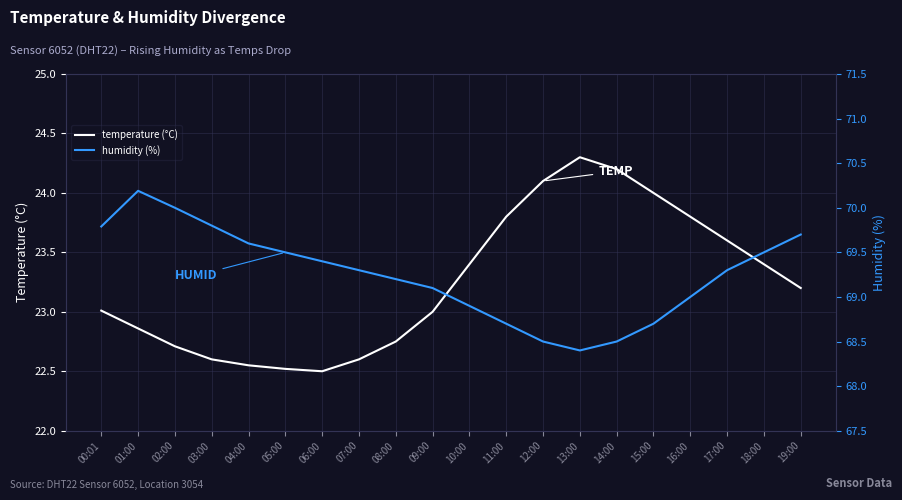

Reading left to right, extract all data points from this chart.

temperature: 23.0	22.9	22.7	22.6	22.6	22.5	22.5	22.6	22.8	23.0	23.4	23.8	24.1	24.3	24.2	24.0	23.8	23.6	23.4	23.2
humidity: 69.8	70.2	70.0	69.8	69.6	69.5	69.4	69.3	69.2	69.1	68.9	68.7	68.5	68.4	68.5	68.7	69.0	69.3	69.5	69.7